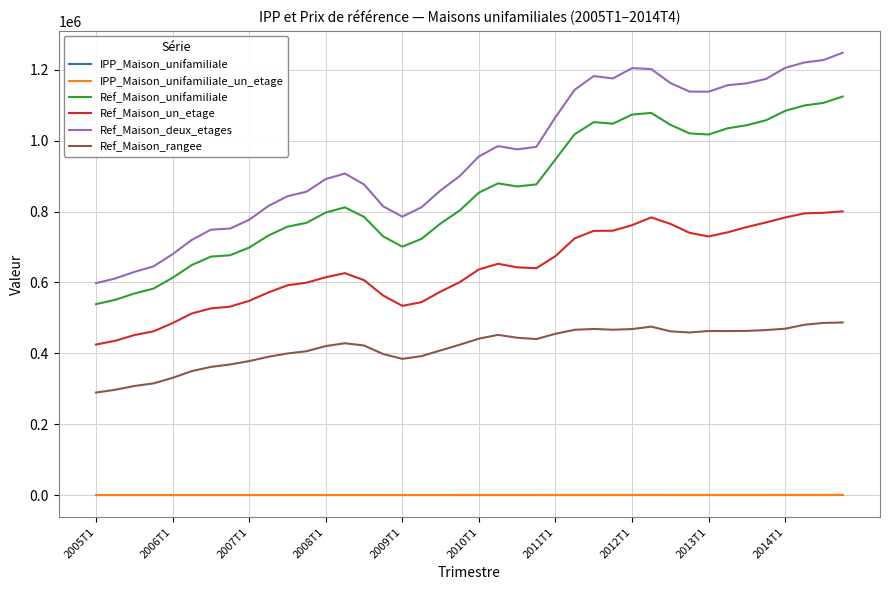

Which series has the largest total across all categories?

Ref_Maison_deux_etages